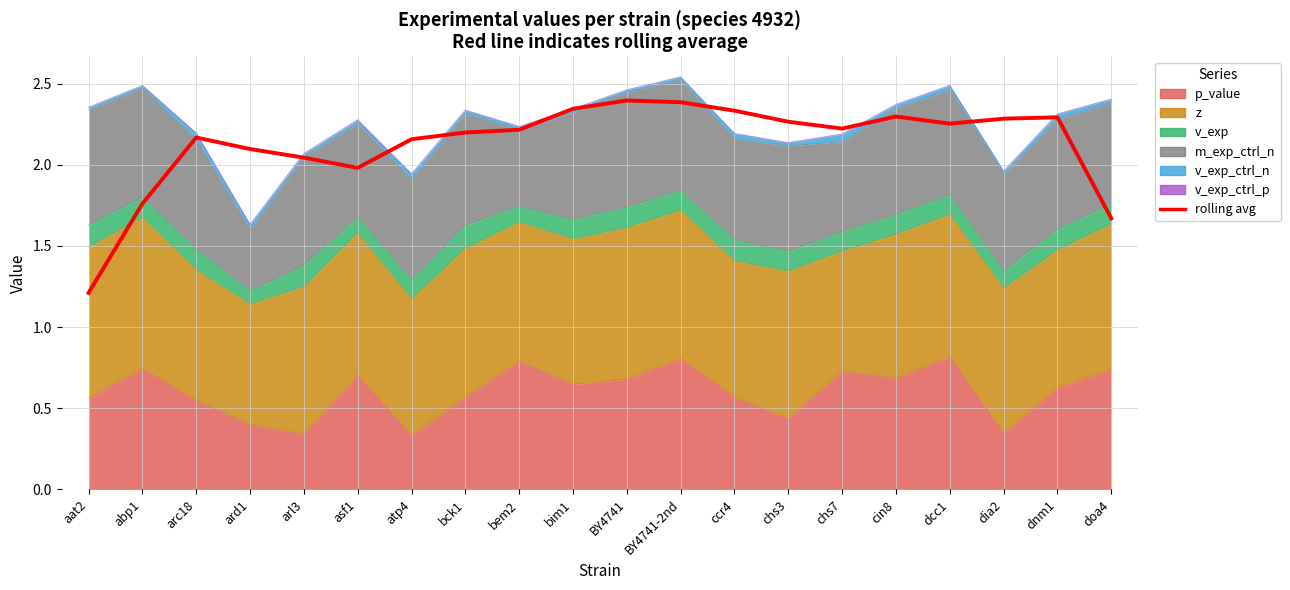

List the labels in order of value, smallest first.

aat2, doa4, abp1, asf1, arl3, ard1, atp4, arc18, bck1, bem2, chs7, dcc1, chs3, dia2, dnm1, cin8, ccr4, bim1, BY4741-2nd, BY4741